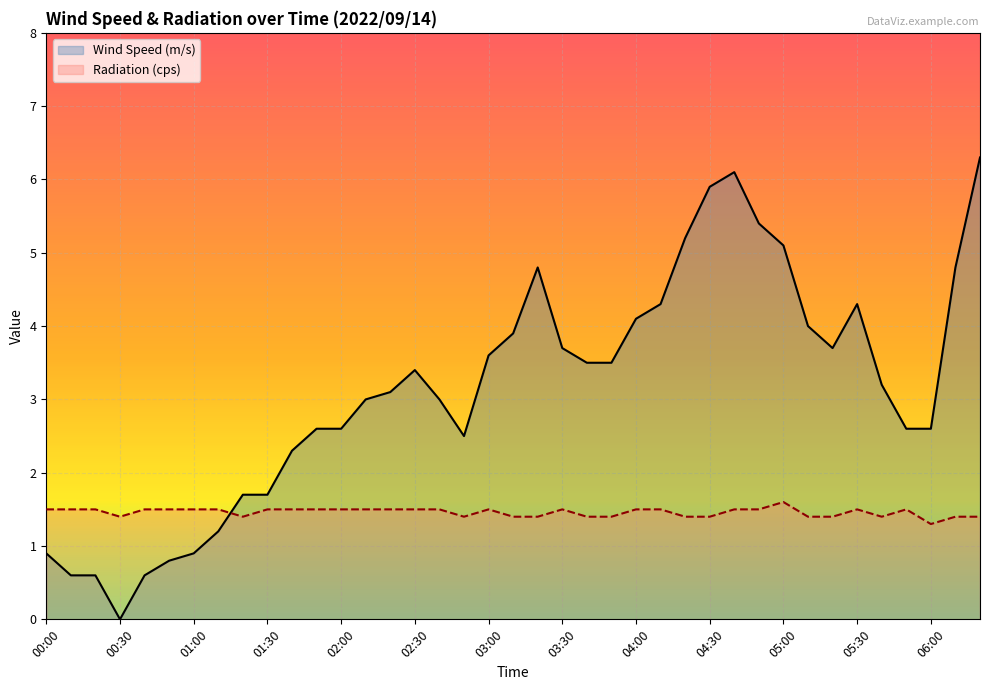

What is the spread (max minus min) of values at 05:30?

2.8